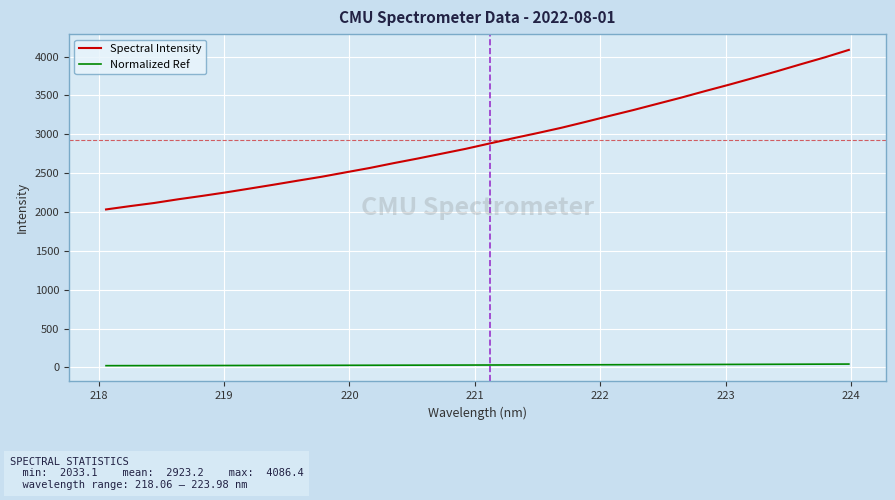

What is the difference between the maximum and minimum values in the Spectral Intensity series?

2053.3